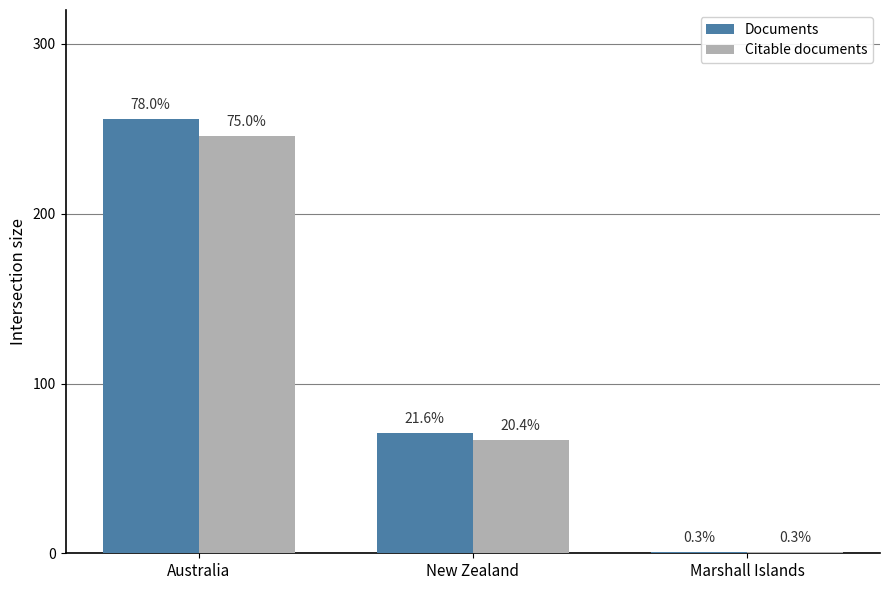

Reading right to left, extract all data points from this chart.

Documents: 1	71	256
Citable documents: 1	67	246